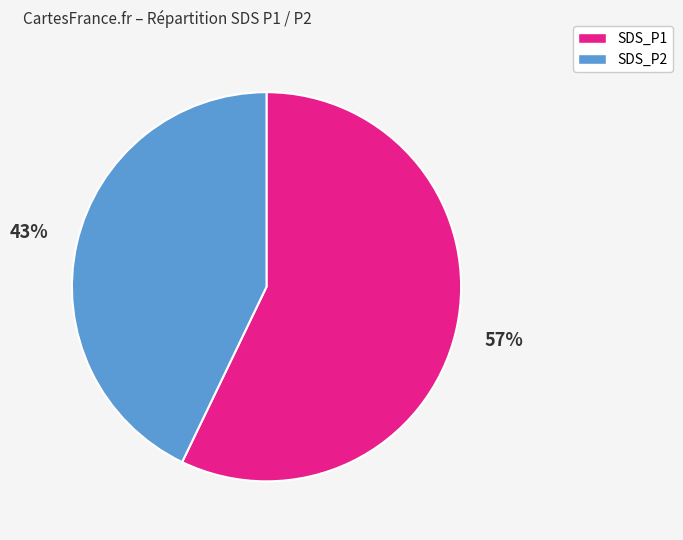

To the nearest percent, what is the average slice percentage?

50%